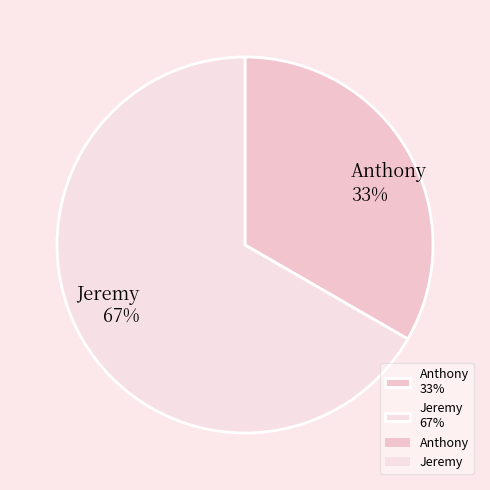

What is the ratio of the value at Anthony to the value at Jeremy?

0.5